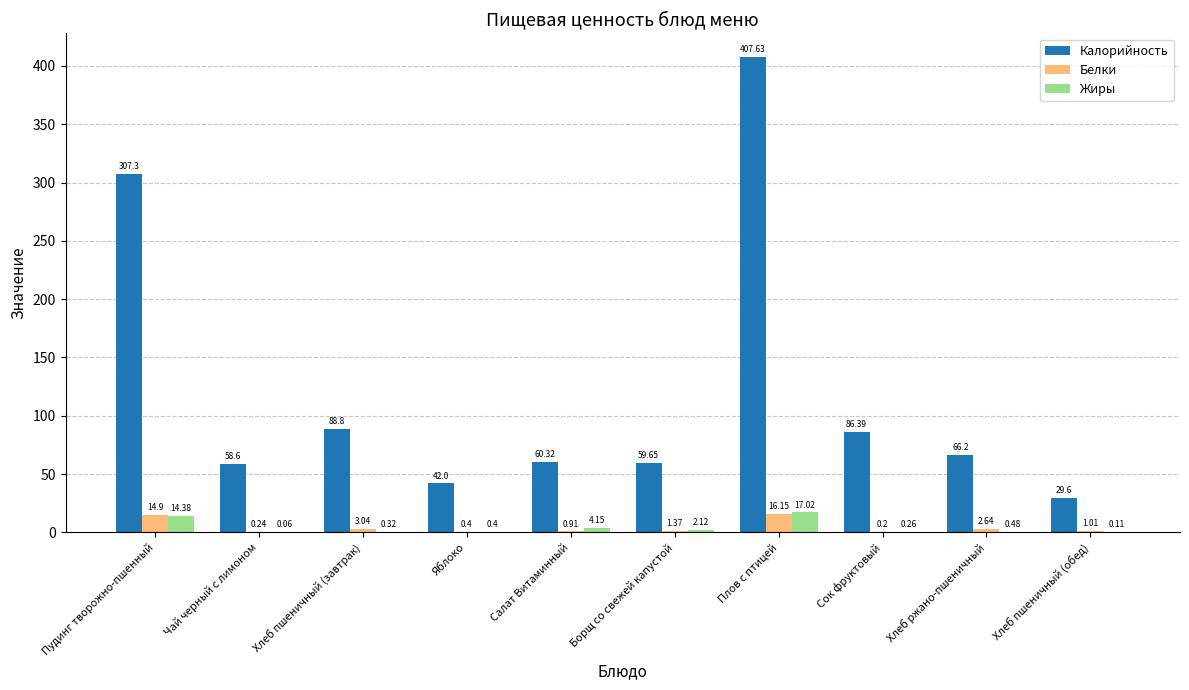

What is the sum of all Калорийность values?

1206.5